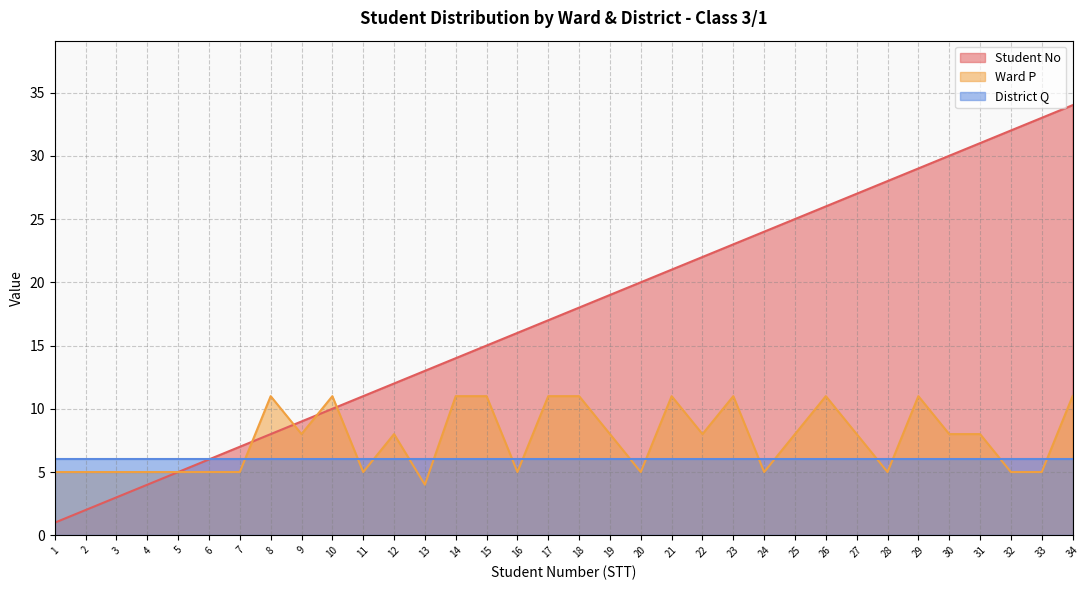

Which series has the largest range (max minus min)?

Student No